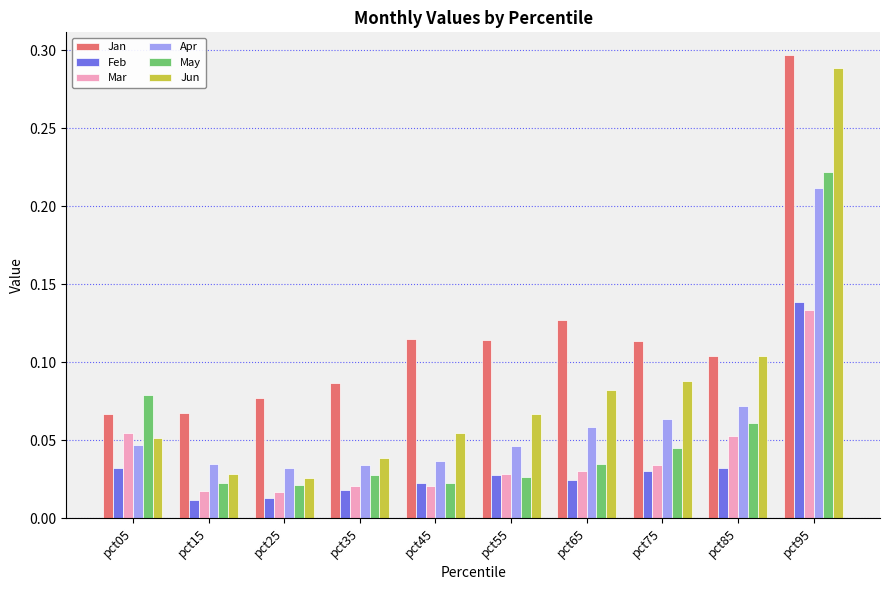

Which series changed the most between pct15 and pct55?

Jan